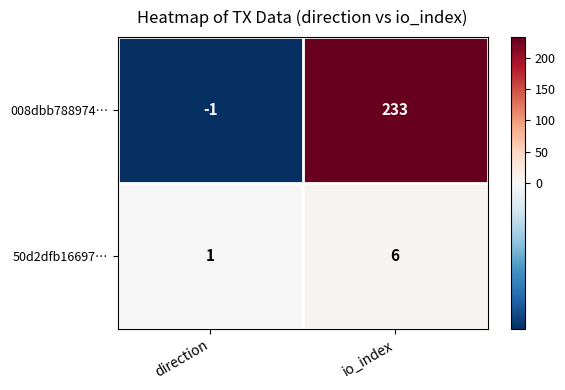

At which label does 008dbb788974… reach its peak?

io_index